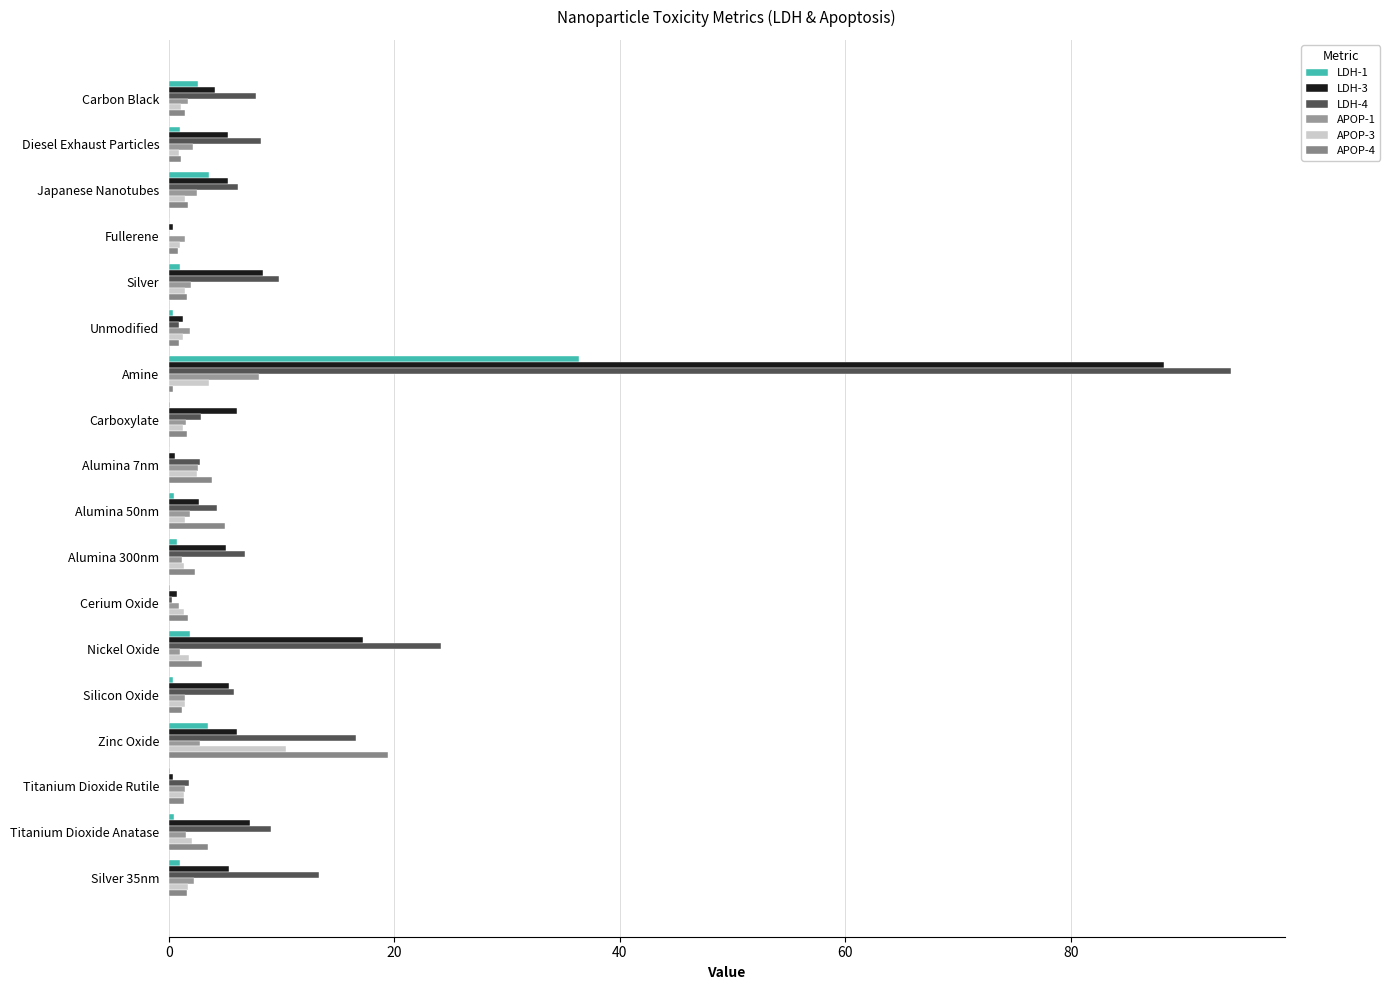

What is the maximum value shown in the chart?

94.3